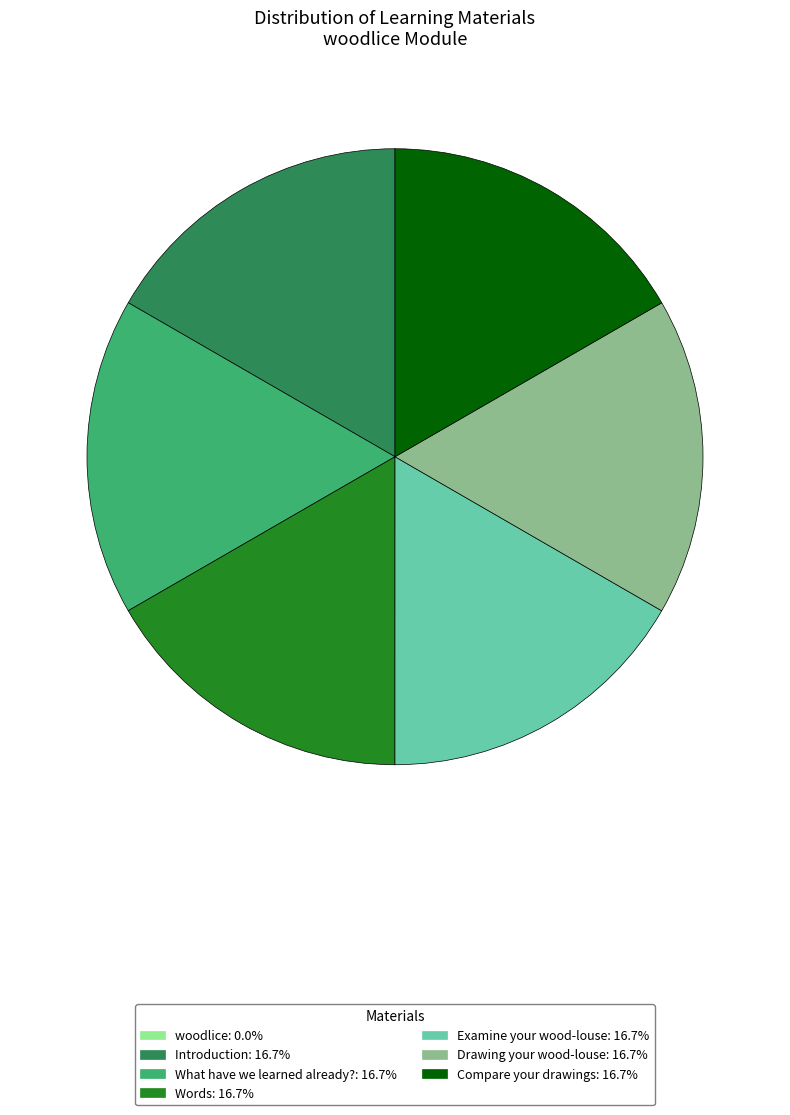

Does Introduction represent more than half of the total?

No